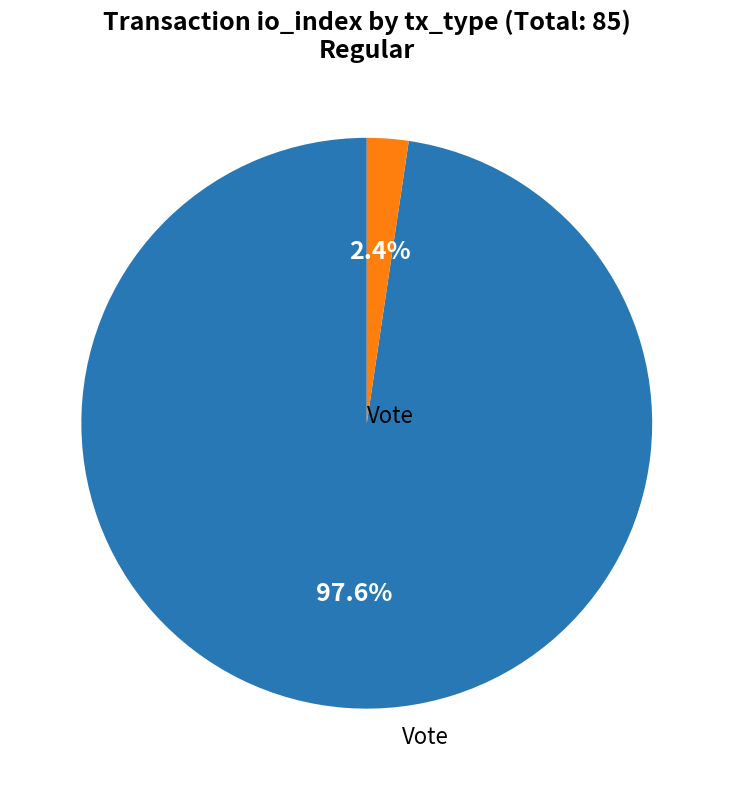

Is there a majority slice in this chart?

Yes